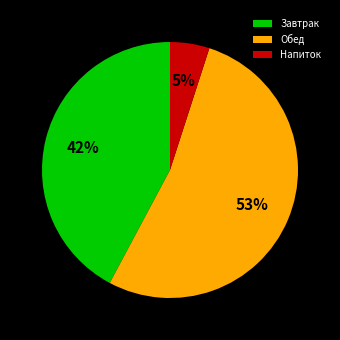

True or false: Завтрак accounts for 42% of the total.

True